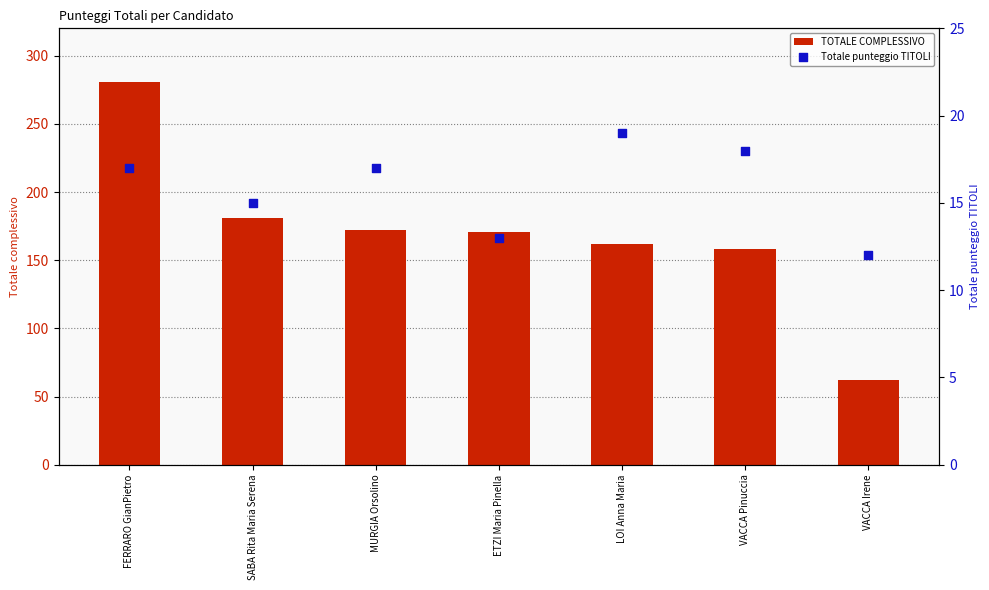

At how many categories does at least one series exceed 65?

6